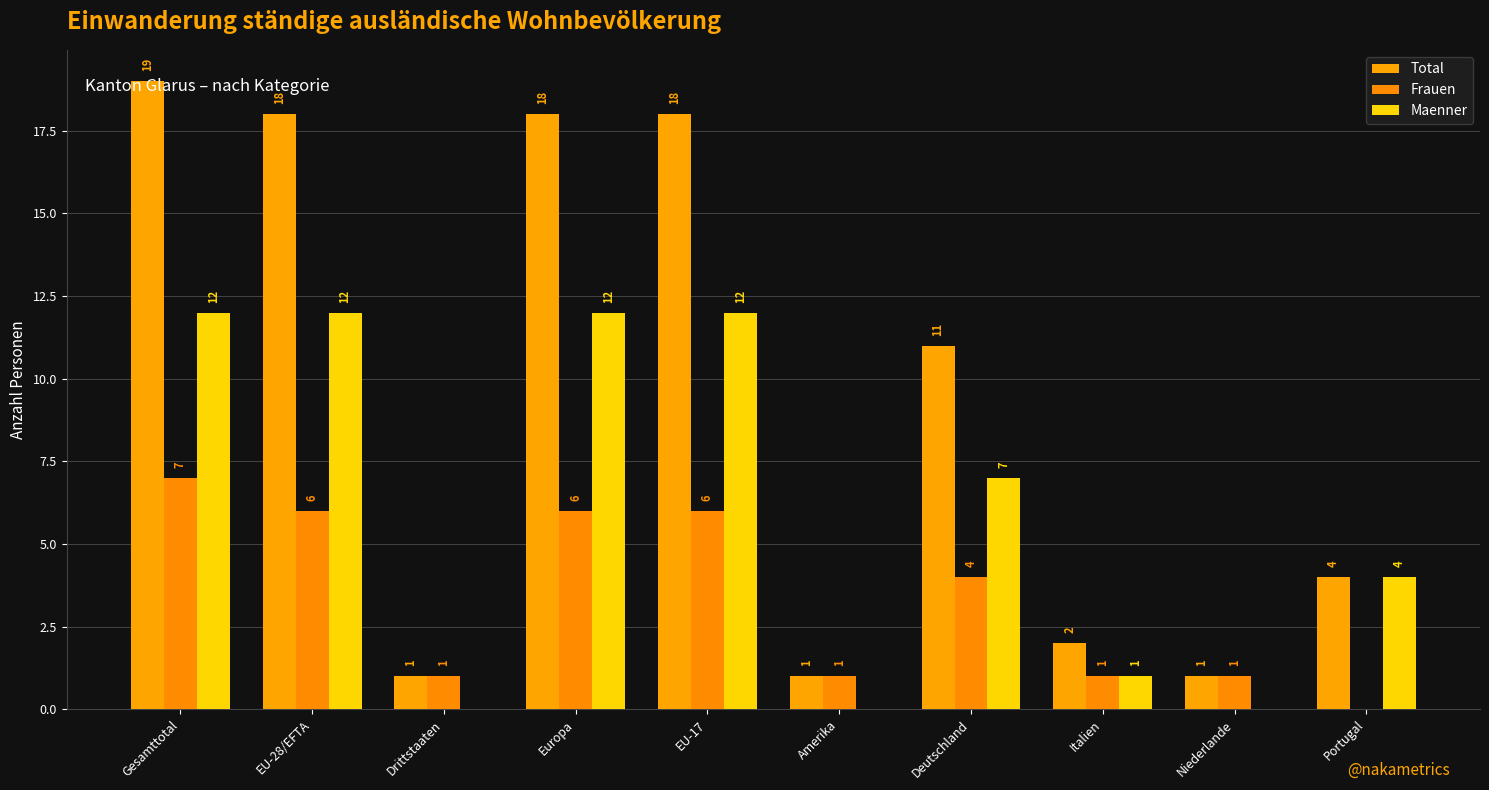

At how many categories does at least one series exceed 9?

5